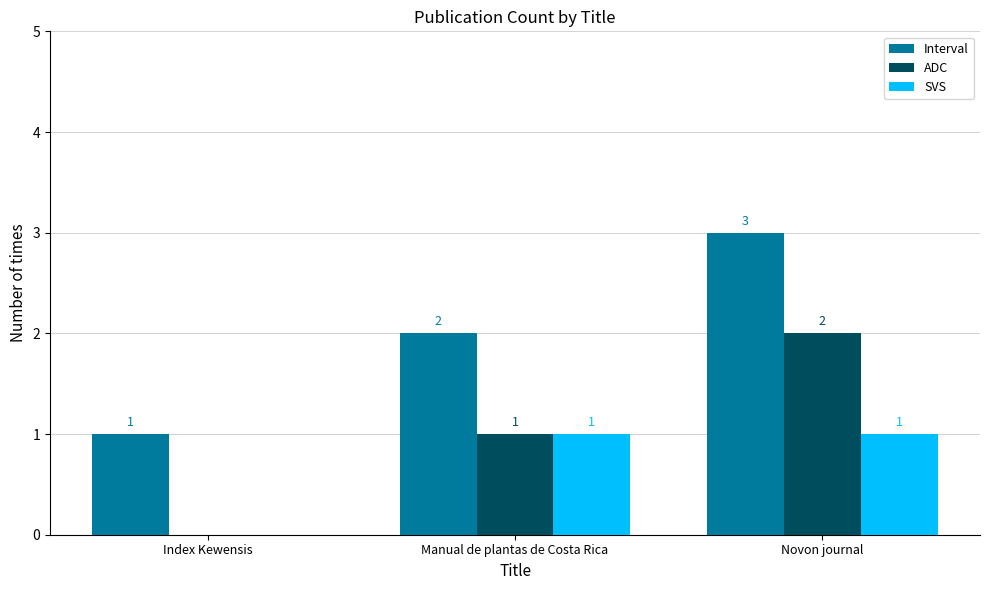

At which label does Interval reach its peak?

Novon journal